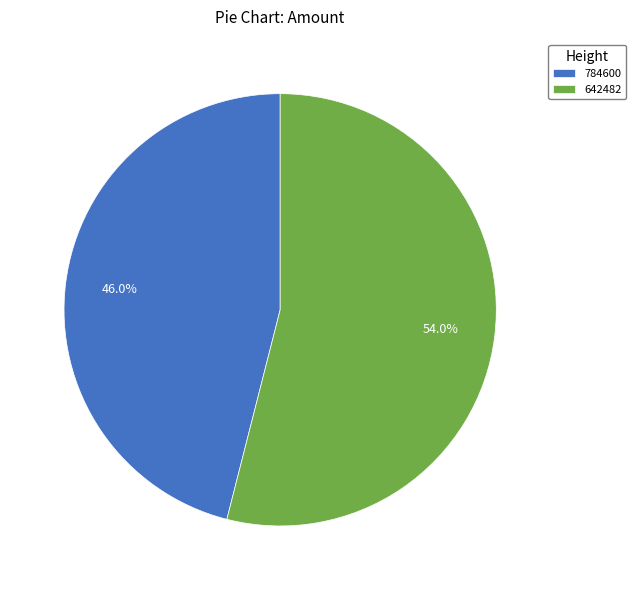

To the nearest percent, what is the average slice percentage?

50%